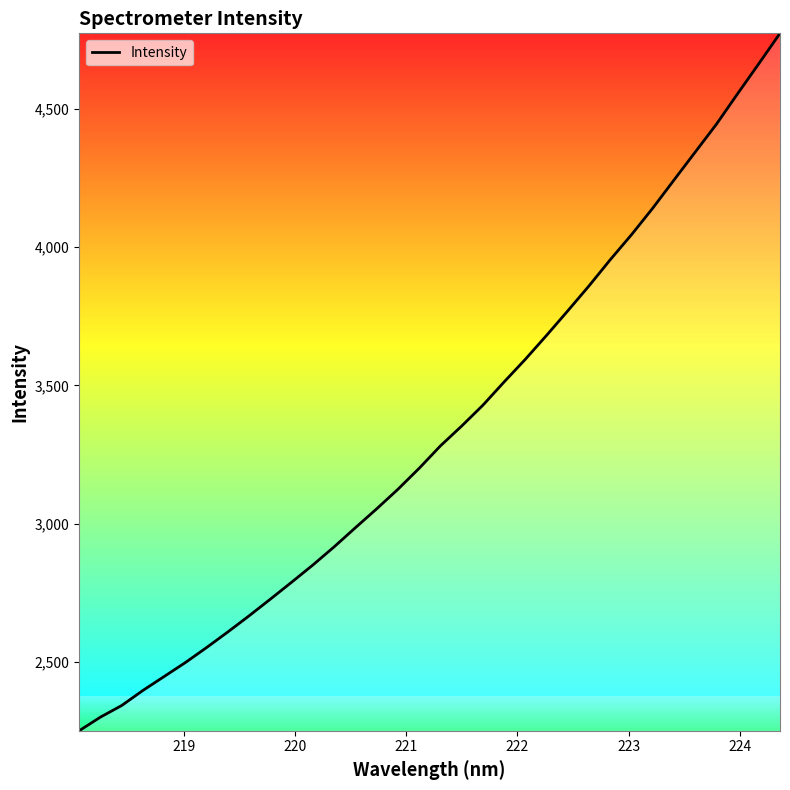

What is the minimum value shown in the chart?

2251.7